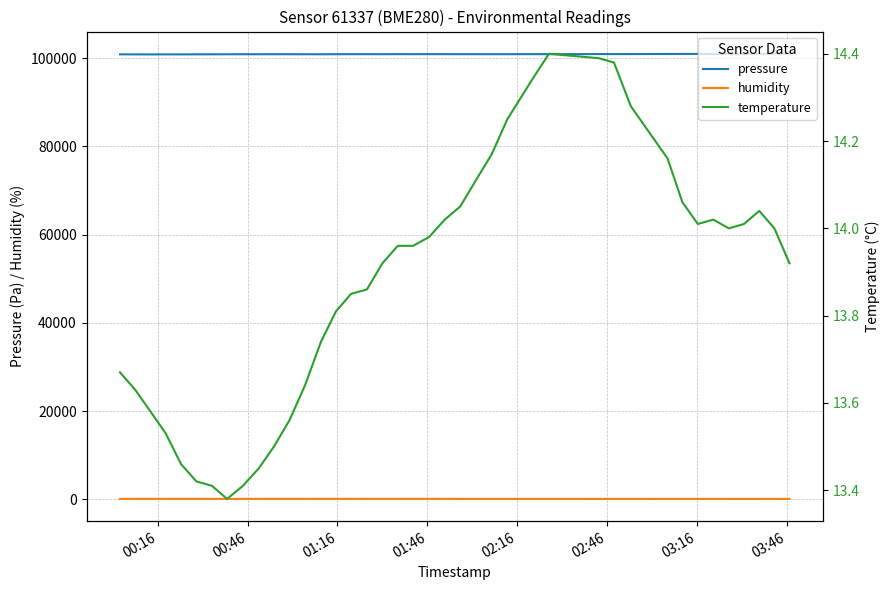

What is the sum of all pressure values?

4037816.4